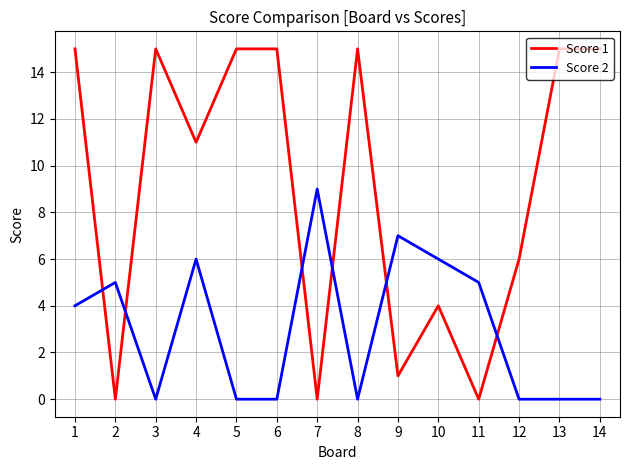

True or false: Score 1 has a value of 6 at 11.

False